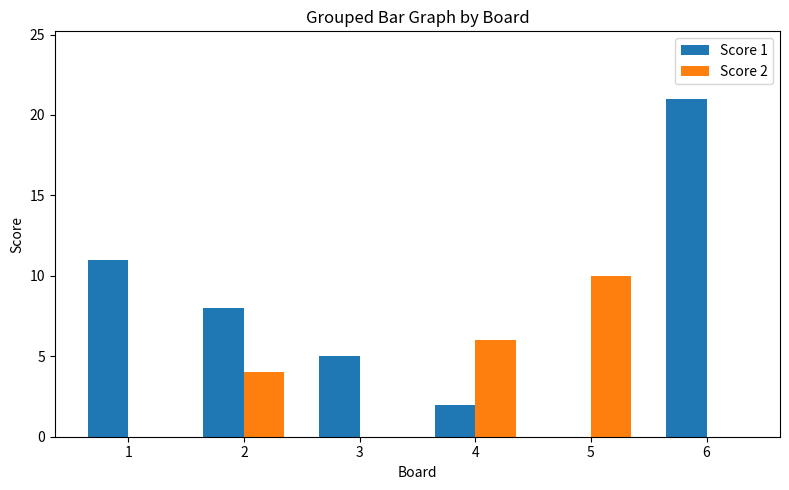

At which label does Score 1 first exceed 8?

1